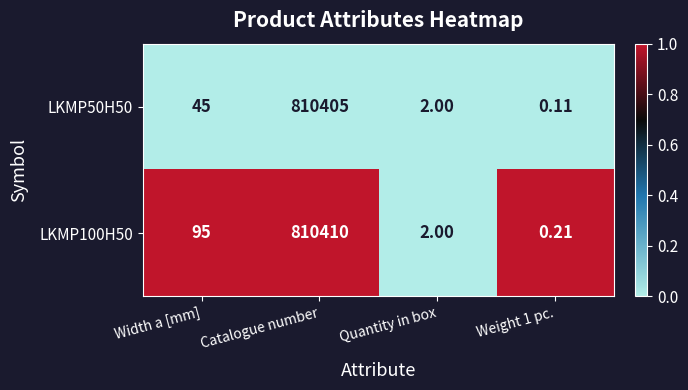

Which category has the highest value across all series?

Catalogue number